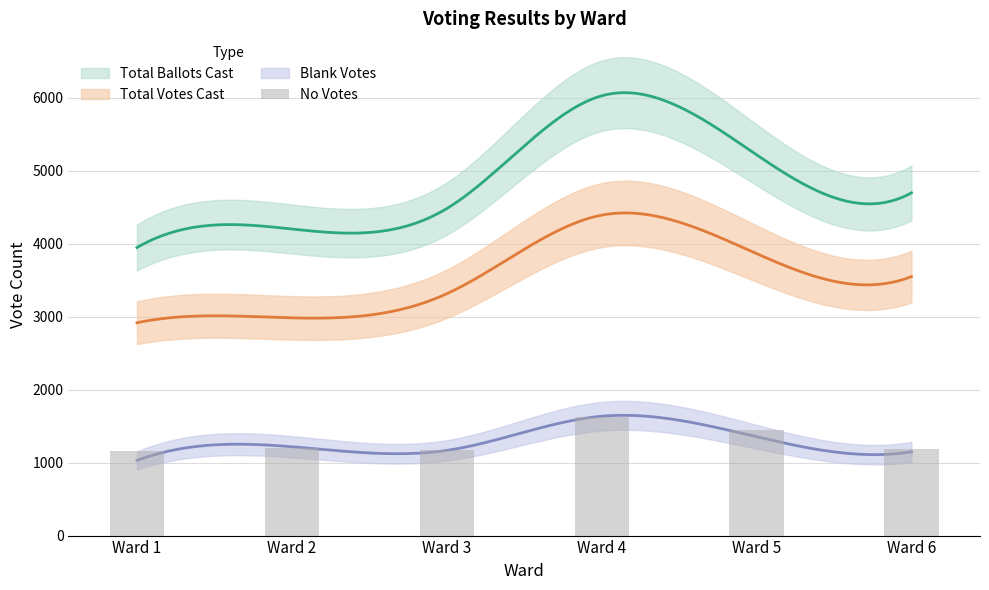

What is the difference between the values at Ward 2 and Ward 4?

434